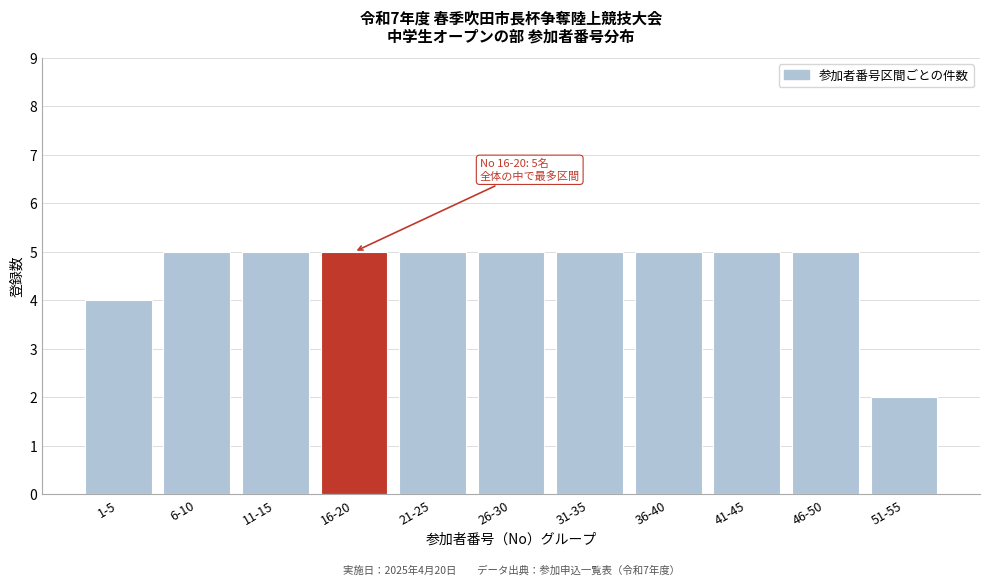

Reading left to right, list all the values displayed in this chart.

1-5=4	6-10=5	11-15=5	16-20=5	21-25=5	26-30=5	31-35=5	36-40=5	41-45=5	46-50=5	51-55=2